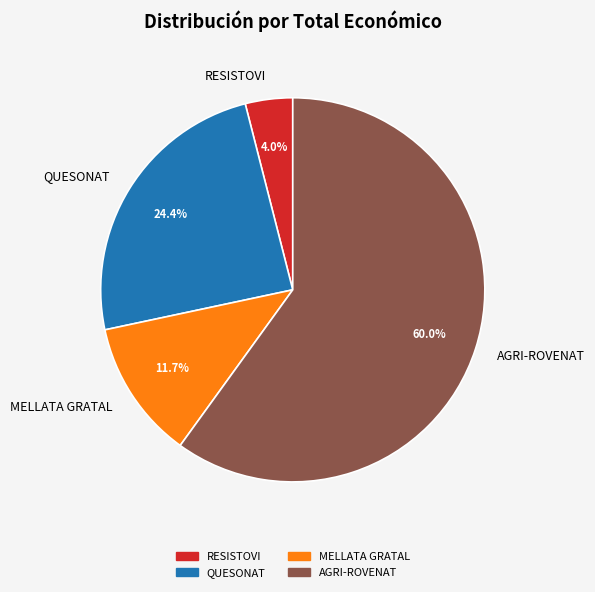

What is the majority slice?

AGRI-ROVENAT